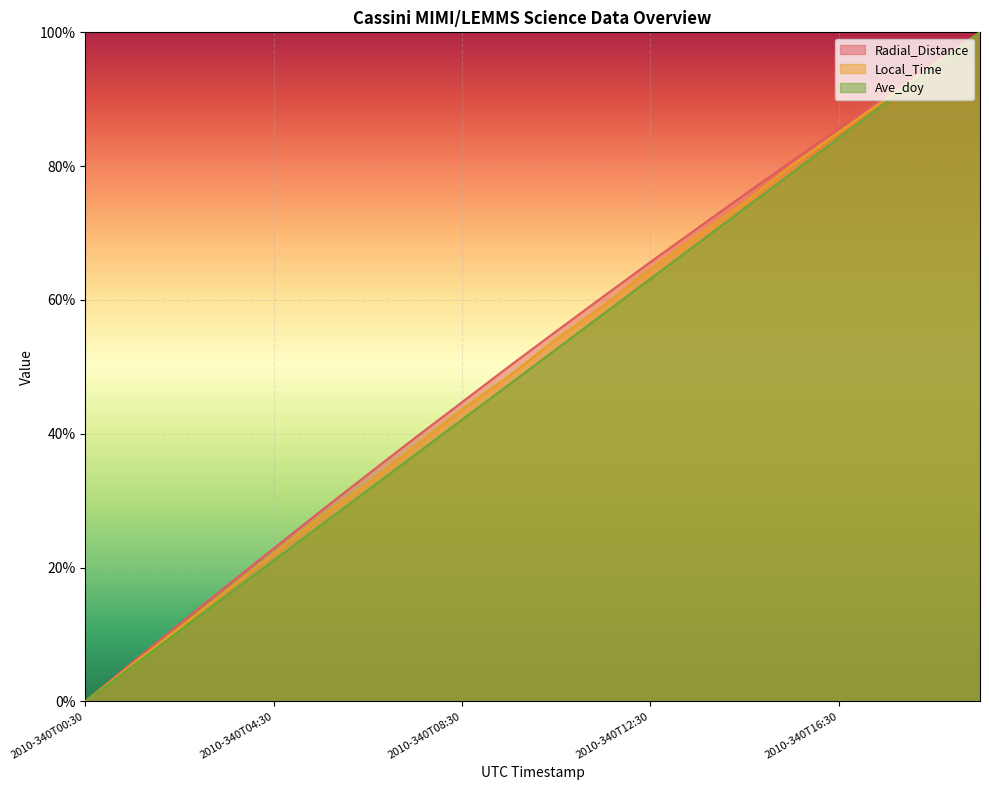

What position from the right is 2010-340T02:30?

18